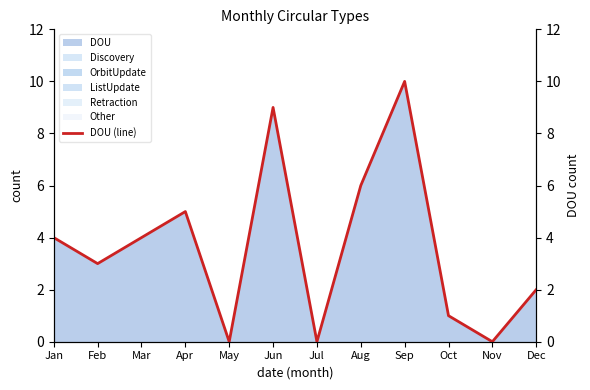

How many interior local peaks (higher than both neighbors) does the data have?

3